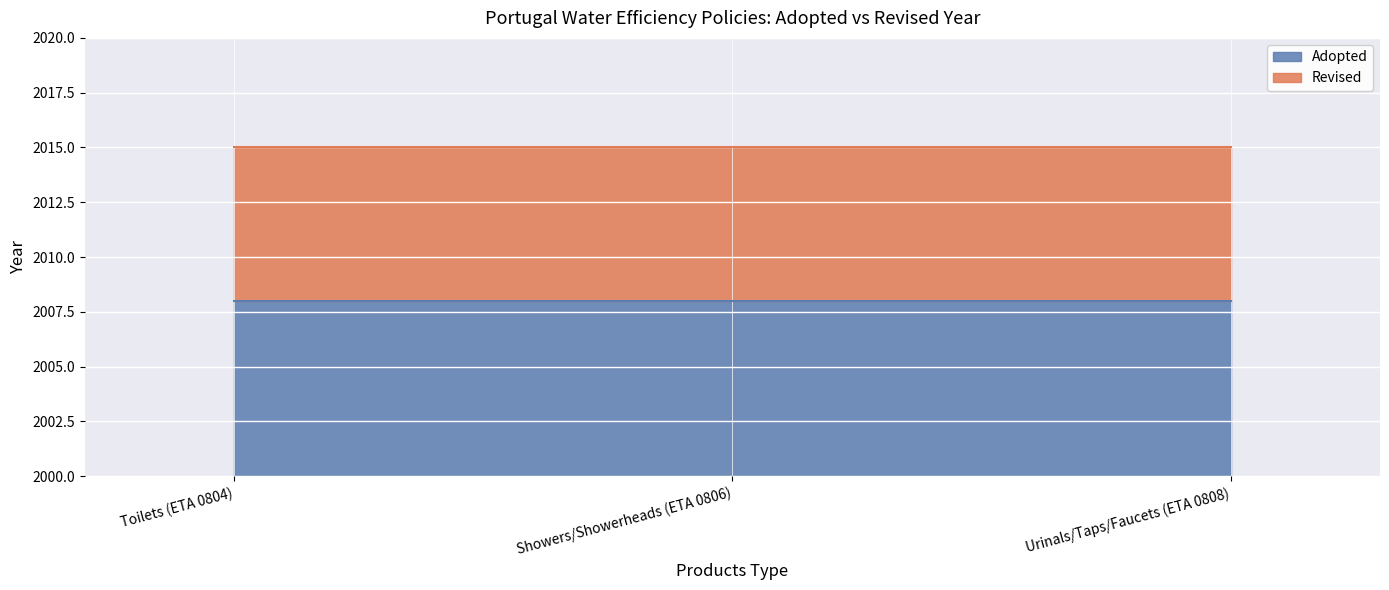

Is it true that Revised equals 486 at Showers/Showerheads (ETA 0806)?

False